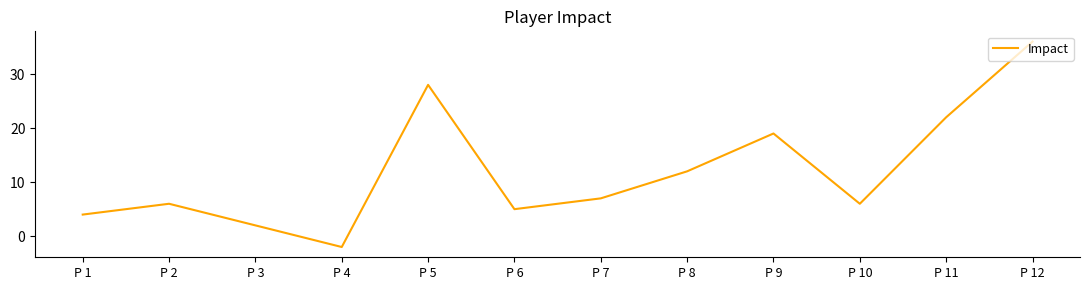

What value does the data have at P 11, to the nearest 10?

20